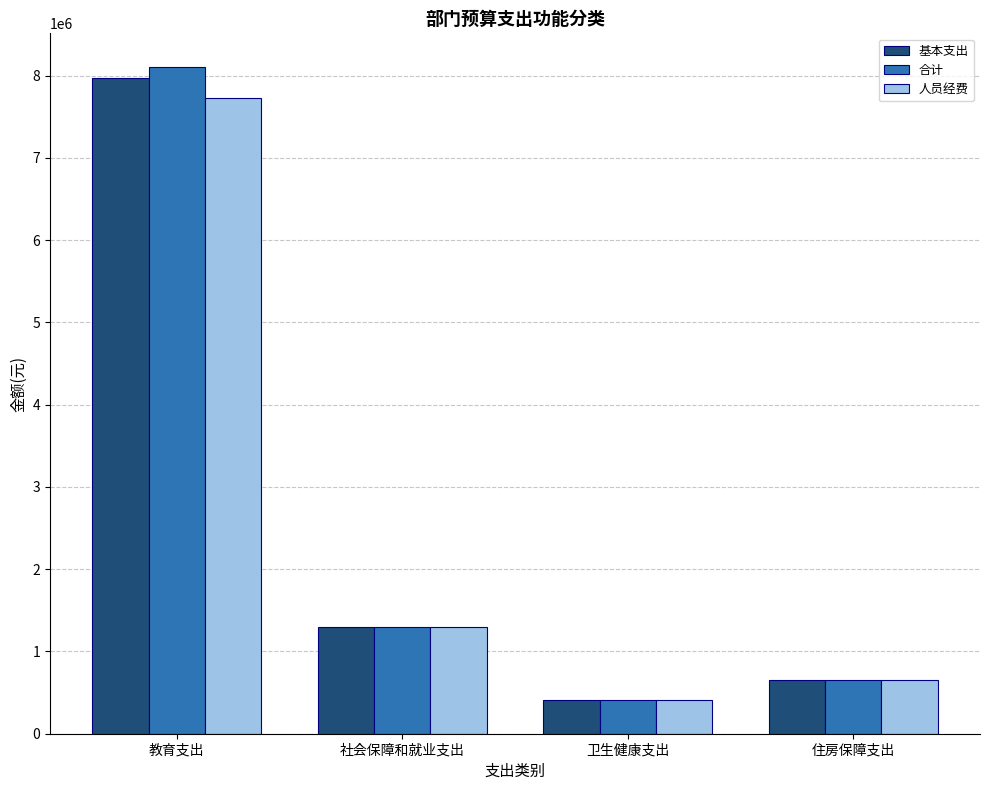

What is the average value of the 人员经费 series?

2523955.0